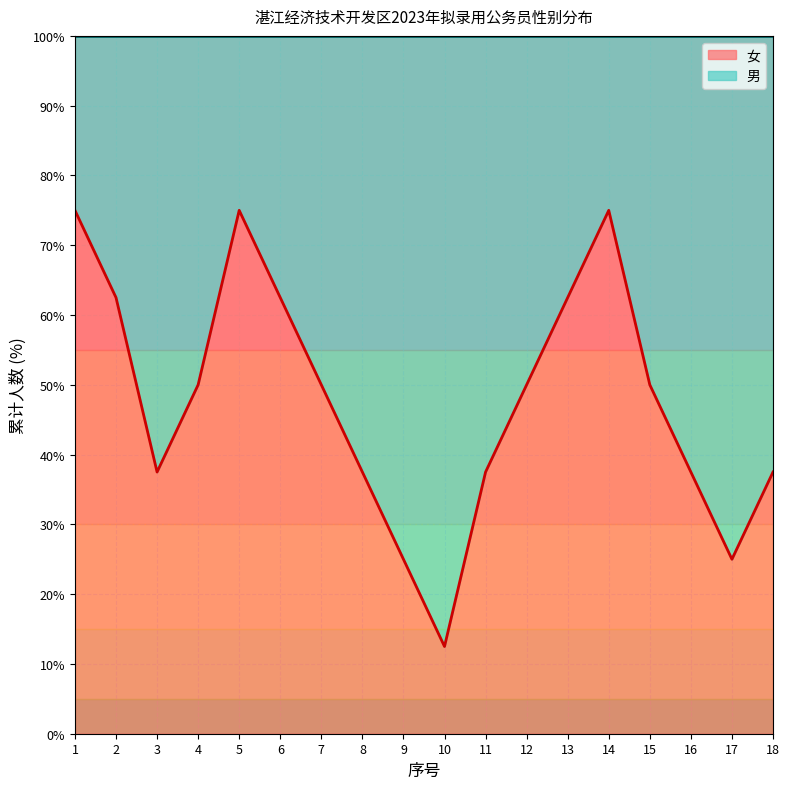

Which has a higher value, 18 or 11?

18